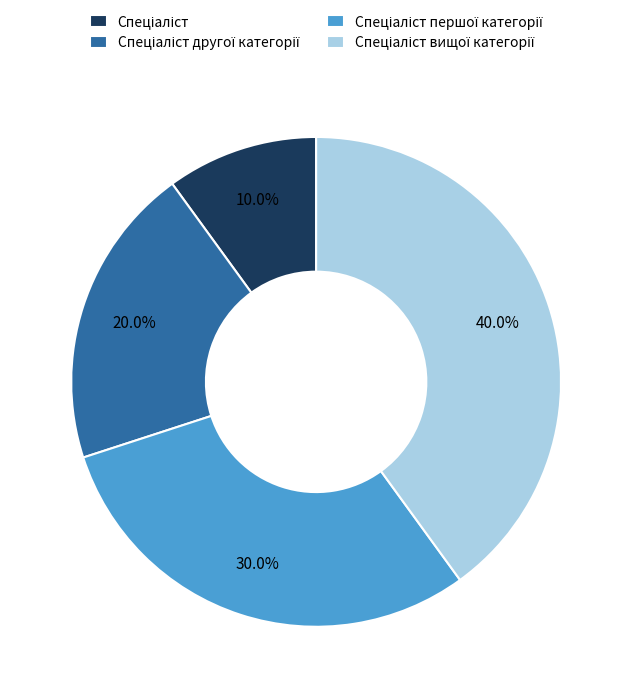

Does any single category account for the majority?

No